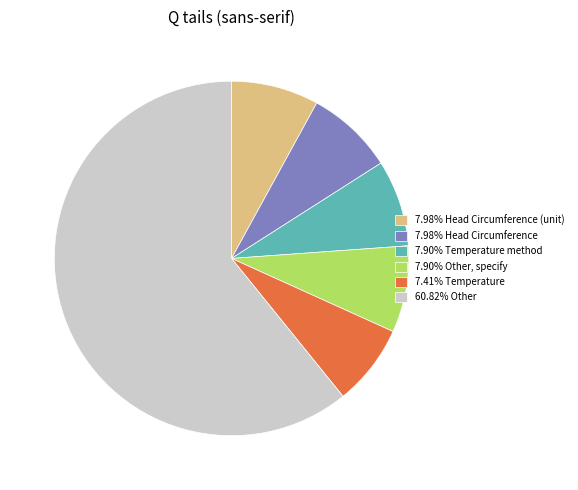

Does any single category account for the majority?

Yes